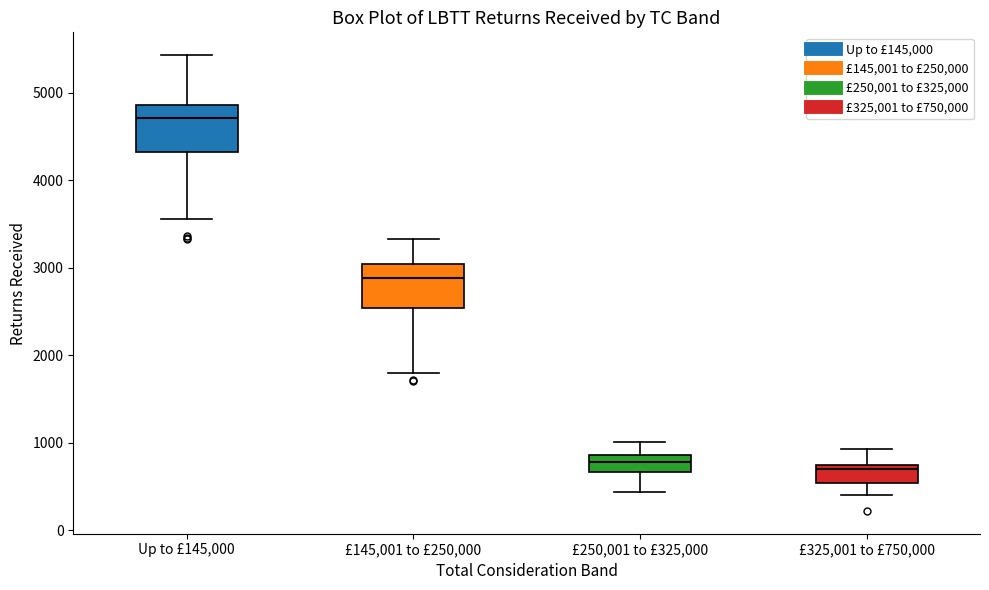

Reading left to right, transcribe this box plot: for each box, give where its median line is, the range the box spans, and where its two whiskers end, as read against the y-axis. The values are not printed on the chart, so give them approximately, as read against the axis.

Up to £145,000: median 4700, box 4300 to 4900, whiskers 3600 to 5400
£145,001 to £250,000: median 2900, box 2500 to 3000, whiskers 1800 to 3300
£250,001 to £325,000: median 800, box 700 to 900, whiskers 400 to 1000
£325,001 to £750,000: median 700 (just below the box's upper edge), box 500 to 700, whiskers 400 to 900